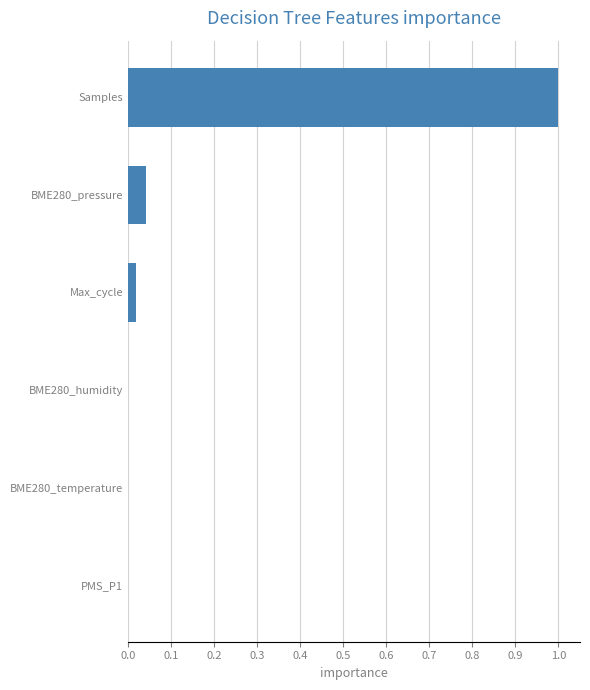

Between Samples and BME280_humidity, which is larger?

Samples